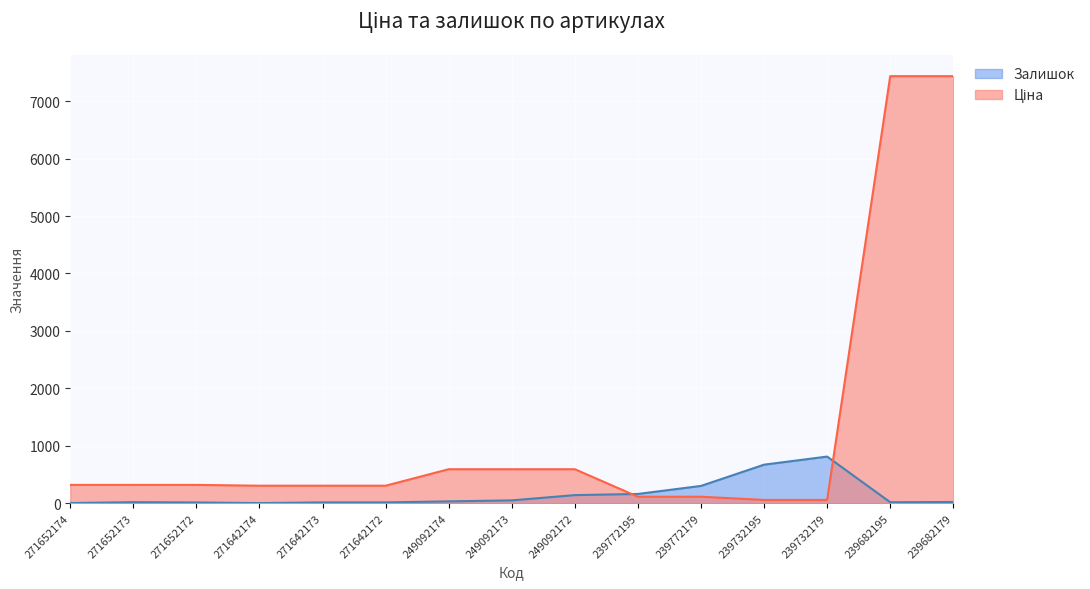

Which series has the widest spread of values?

Ціна